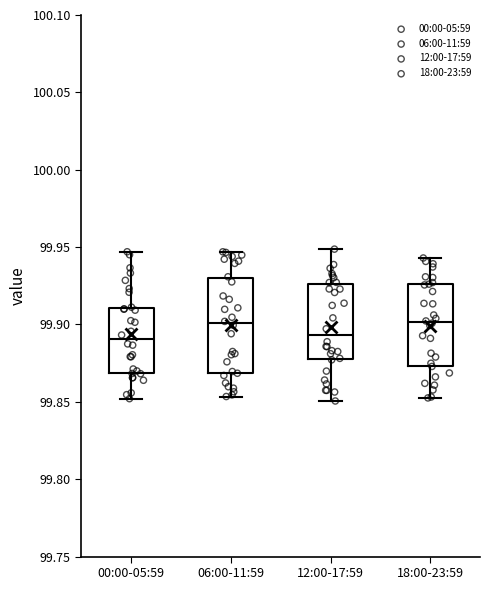

Reading left to right, read every box against the y-axis: the position of its median line, the range the box covers, and the ends of its whiskers. The values are not printed on the chart, so give them approximately, as read against the axis.

00:00-05:59: median 99.890, box 99.870 to 99.910, whiskers 99.850 to 99.945
06:00-11:59: median 99.900, box 99.870 to 99.930, whiskers 99.855 to 99.945
12:00-17:59: median 99.895, box 99.875 to 99.925, whiskers 99.850 to 99.950
18:00-23:59: median 99.900, box 99.875 to 99.925, whiskers 99.855 to 99.945